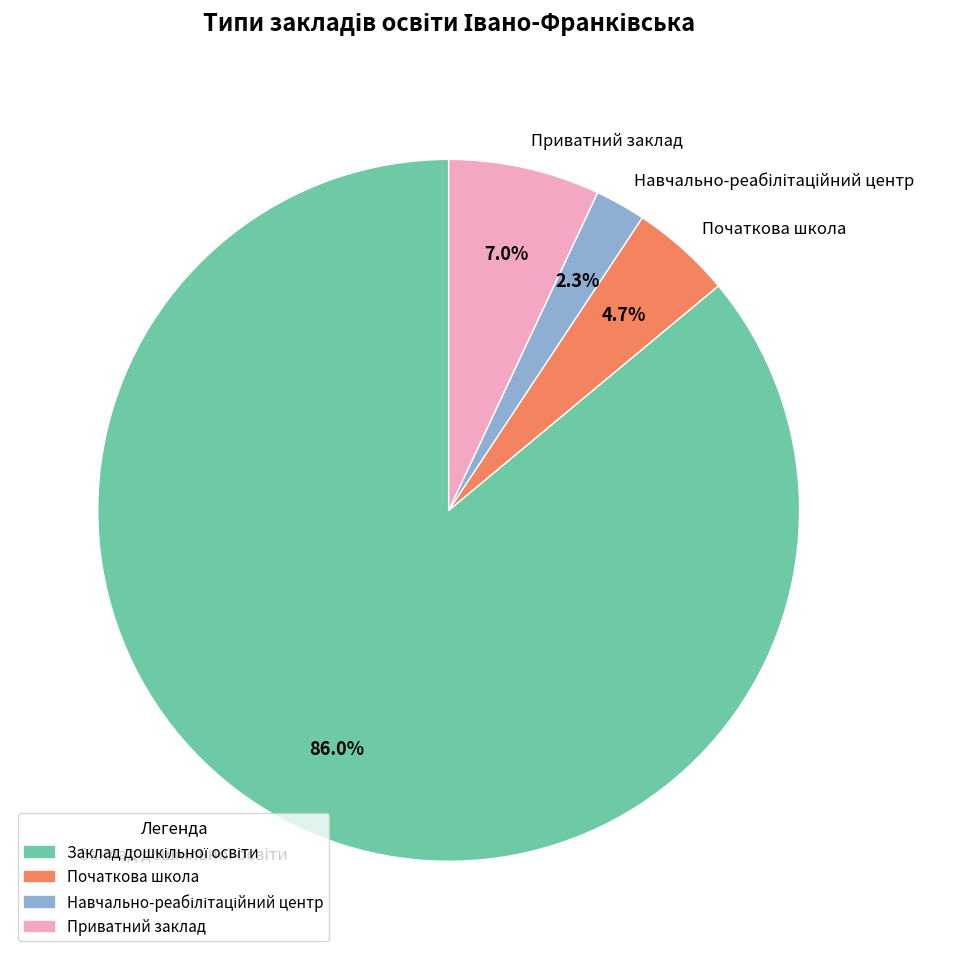

What percentage is NOT represented by Початкова школа?

95.3%